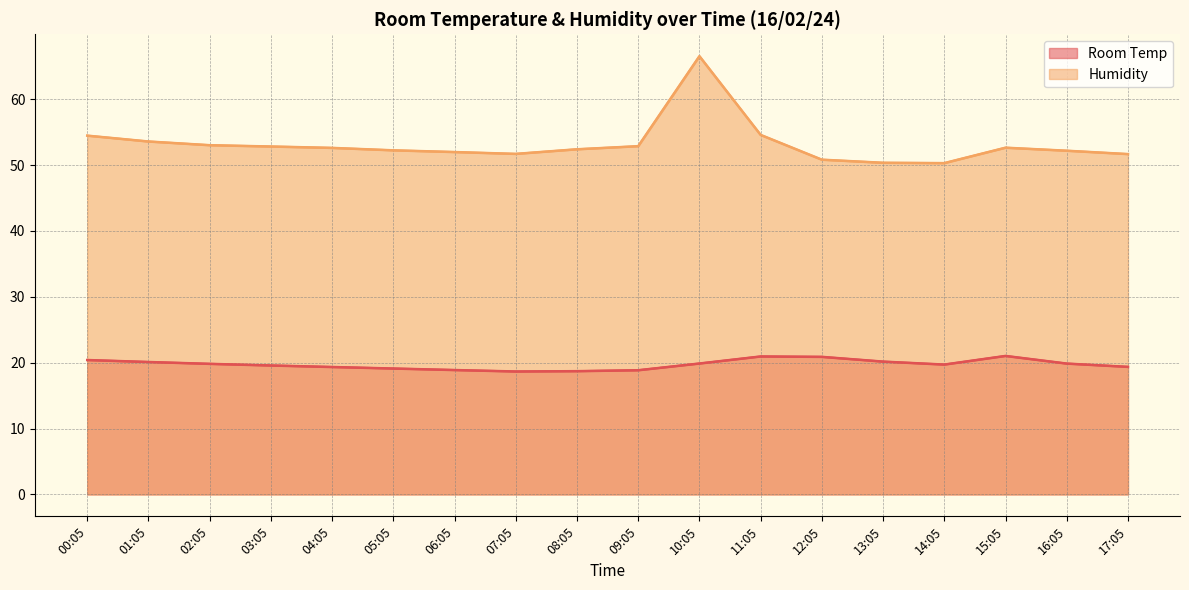

What is the label of the 5th point from the left?

04:05